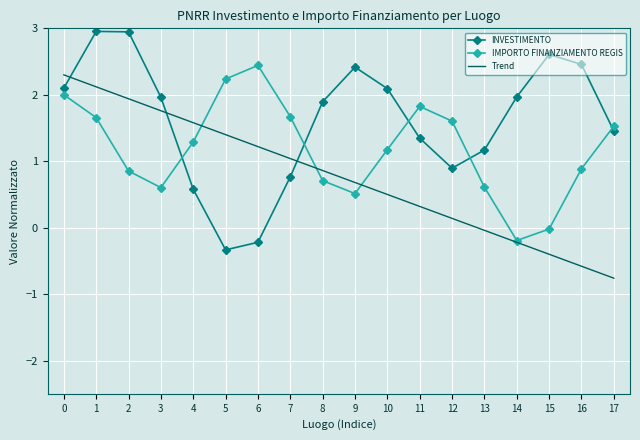

The value of IMPORTO FINANZIAMENTO REGIS at 8 is 0.4. True or false?

False